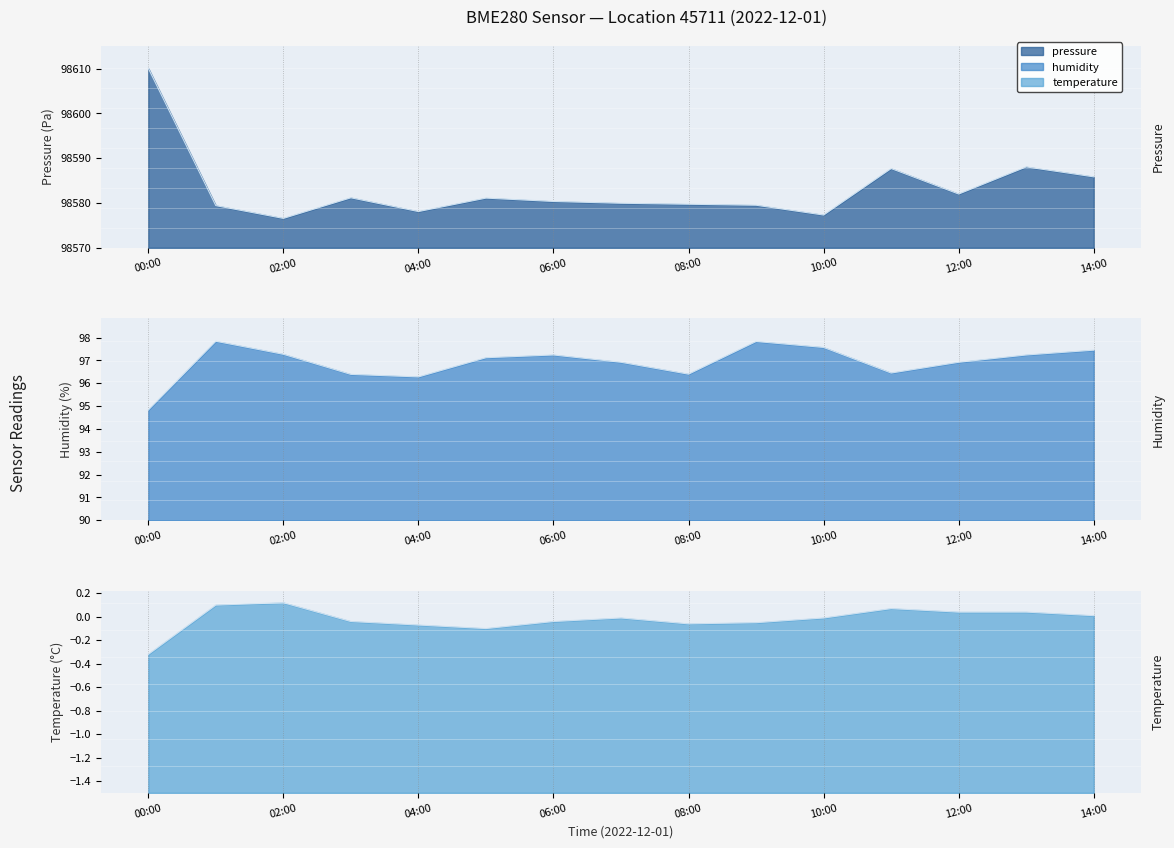

True or false: humidity and temperature cross at least once.

False